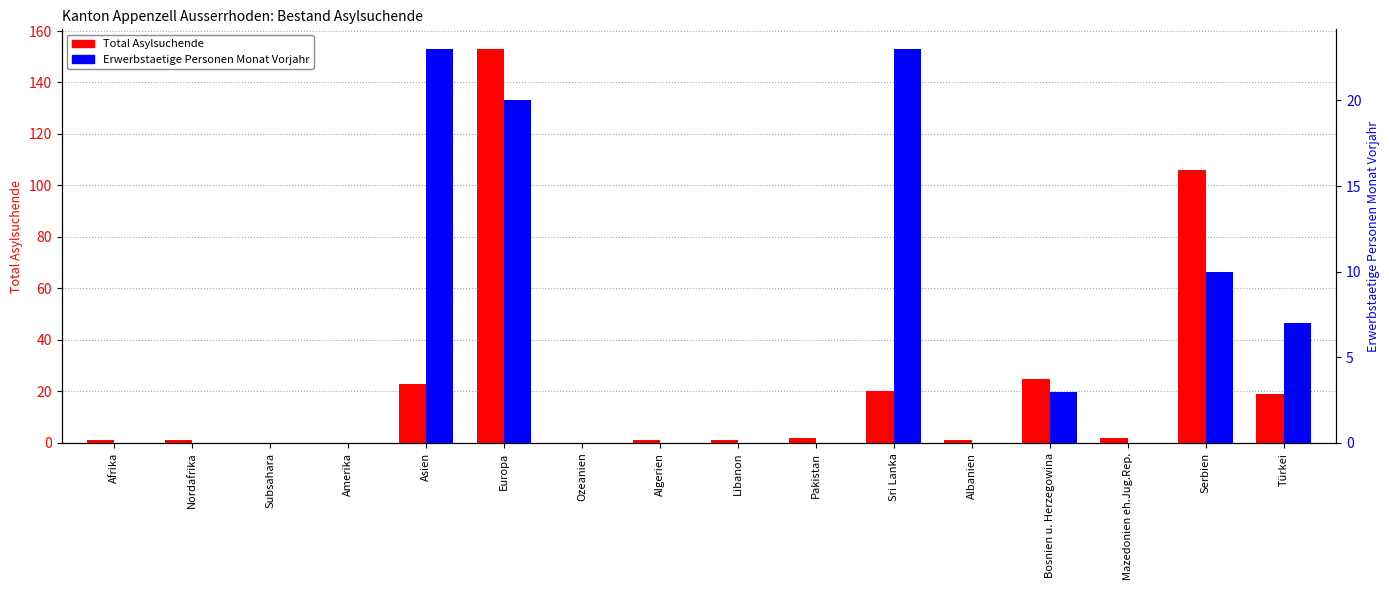

Which series has the largest range (max minus min)?

Total Asylsuchende